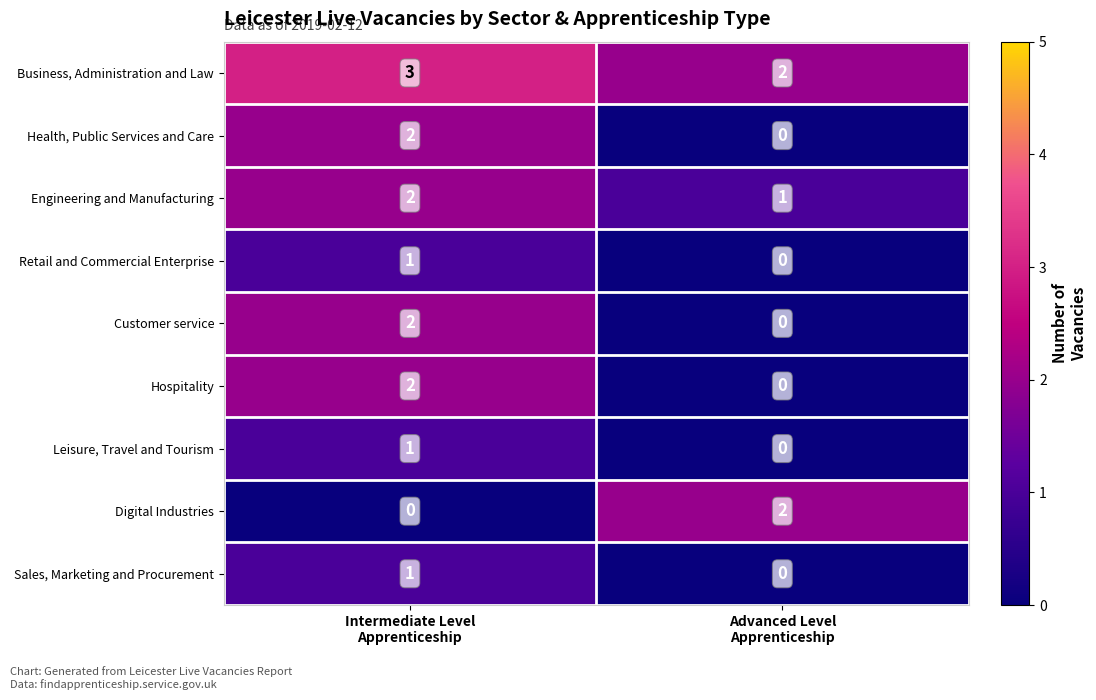

What is the greatest value displayed?

3